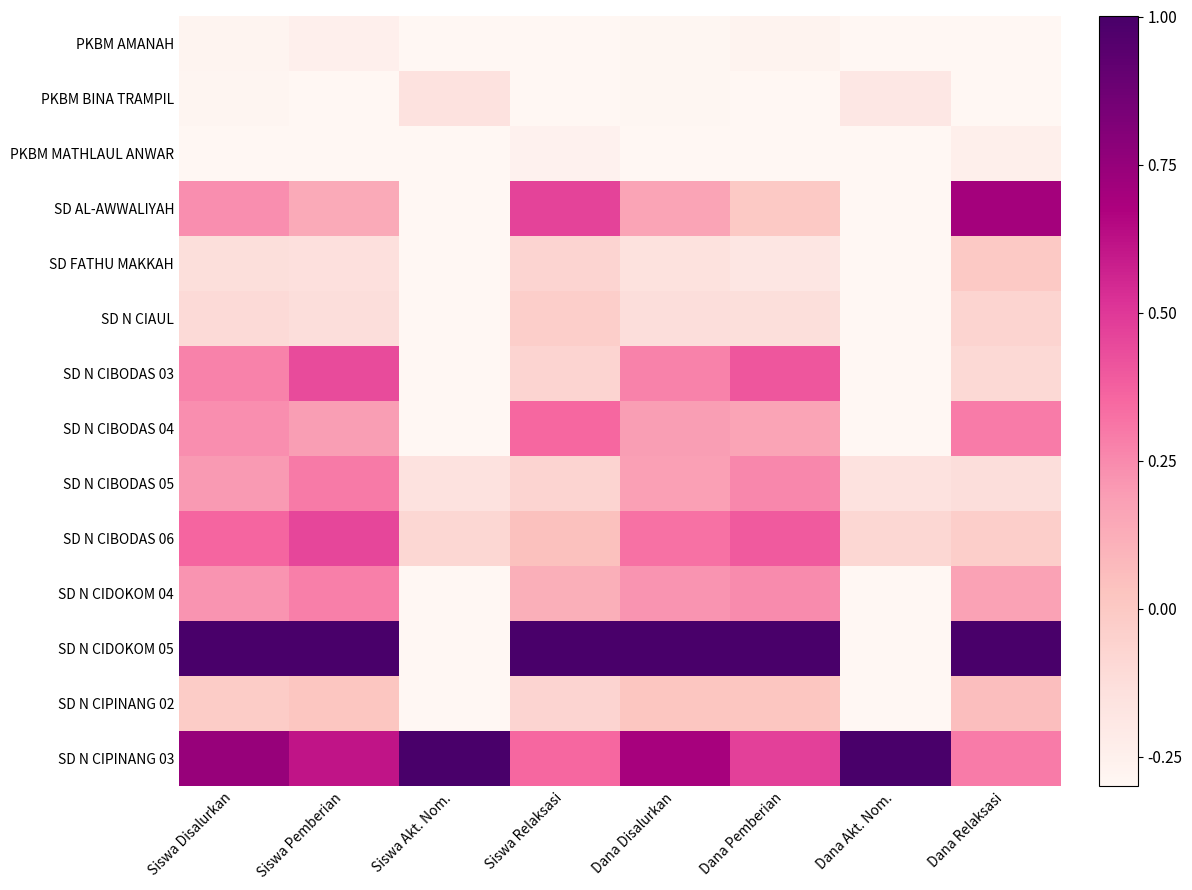

Reading left to right, extract all data points from this chart.

PKBM AMANAH: Siswa Disalurkan=-0.3	Siswa Pemberian=-0.2	Siswa Akt. Nom.=-0.3	Siswa Relaksasi=-0.3	Dana Disalurkan=-0.3	Dana Pemberian=-0.3	Dana Akt. Nom.=-0.3	Dana Relaksasi=-0.3
PKBM BINA TRAMPIL: Siswa Disalurkan=-0.3	Siswa Pemberian=-0.3	Siswa Akt. Nom.=-0.2	Siswa Relaksasi=-0.3	Dana Disalurkan=-0.3	Dana Pemberian=-0.3	Dana Akt. Nom.=-0.2	Dana Relaksasi=-0.3
PKBM MATHLAUL ANWAR: Siswa Disalurkan=-0.3	Siswa Pemberian=-0.3	Siswa Akt. Nom.=-0.3	Siswa Relaksasi=-0.3	Dana Disalurkan=-0.3	Dana Pemberian=-0.3	Dana Akt. Nom.=-0.3	Dana Relaksasi=-0.2
SD AL-AWWALIYAH: Siswa Disalurkan=0.2	Siswa Pemberian=0.1	Siswa Akt. Nom.=-0.3	Siswa Relaksasi=0.5	Dana Disalurkan=0.2	Dana Pemberian=-0.0	Dana Akt. Nom.=-0.3	Dana Relaksasi=0.7
SD FATHU MAKKAH: Siswa Disalurkan=-0.1	Siswa Pemberian=-0.1	Siswa Akt. Nom.=-0.3	Siswa Relaksasi=-0.1	Dana Disalurkan=-0.1	Dana Pemberian=-0.2	Dana Akt. Nom.=-0.3	Dana Relaksasi=-0.0
SD N CIAUL: Siswa Disalurkan=-0.1	Siswa Pemberian=-0.1	Siswa Akt. Nom.=-0.3	Siswa Relaksasi=-0.0	Dana Disalurkan=-0.1	Dana Pemberian=-0.1	Dana Akt. Nom.=-0.3	Dana Relaksasi=-0.1
SD N CIBODAS 03: Siswa Disalurkan=0.3	Siswa Pemberian=0.4	Siswa Akt. Nom.=-0.3	Siswa Relaksasi=-0.1	Dana Disalurkan=0.3	Dana Pemberian=0.4	Dana Akt. Nom.=-0.3	Dana Relaksasi=-0.1
SD N CIBODAS 04: Siswa Disalurkan=0.2	Siswa Pemberian=0.2	Siswa Akt. Nom.=-0.3	Siswa Relaksasi=0.4	Dana Disalurkan=0.2	Dana Pemberian=0.2	Dana Akt. Nom.=-0.3	Dana Relaksasi=0.3
SD N CIBODAS 05: Siswa Disalurkan=0.2	Siswa Pemberian=0.3	Siswa Akt. Nom.=-0.2	Siswa Relaksasi=-0.1	Dana Disalurkan=0.2	Dana Pemberian=0.3	Dana Akt. Nom.=-0.2	Dana Relaksasi=-0.1
SD N CIBODAS 06: Siswa Disalurkan=0.4	Siswa Pemberian=0.5	Siswa Akt. Nom.=-0.1	Siswa Relaksasi=0.0	Dana Disalurkan=0.3	Dana Pemberian=0.4	Dana Akt. Nom.=-0.1	Dana Relaksasi=-0.0
SD N CIDOKOM 04: Siswa Disalurkan=0.2	Siswa Pemberian=0.3	Siswa Akt. Nom.=-0.3	Siswa Relaksasi=0.1	Dana Disalurkan=0.2	Dana Pemberian=0.2	Dana Akt. Nom.=-0.3	Dana Relaksasi=0.2
SD N CIDOKOM 05: Siswa Disalurkan=1.0	Siswa Pemberian=1.0	Siswa Akt. Nom.=-0.3	Siswa Relaksasi=1.0	Dana Disalurkan=1.0	Dana Pemberian=1.0	Dana Akt. Nom.=-0.3	Dana Relaksasi=1.0
SD N CIPINANG 02: Siswa Disalurkan=-0.0	Siswa Pemberian=0.0	Siswa Akt. Nom.=-0.3	Siswa Relaksasi=-0.1	Dana Disalurkan=0.0	Dana Pemberian=0.0	Dana Akt. Nom.=-0.3	Dana Relaksasi=0.1
SD N CIPINANG 03: Siswa Disalurkan=0.7	Siswa Pemberian=0.6	Siswa Akt. Nom.=1.0	Siswa Relaksasi=0.4	Dana Disalurkan=0.7	Dana Pemberian=0.5	Dana Akt. Nom.=1.0	Dana Relaksasi=0.3